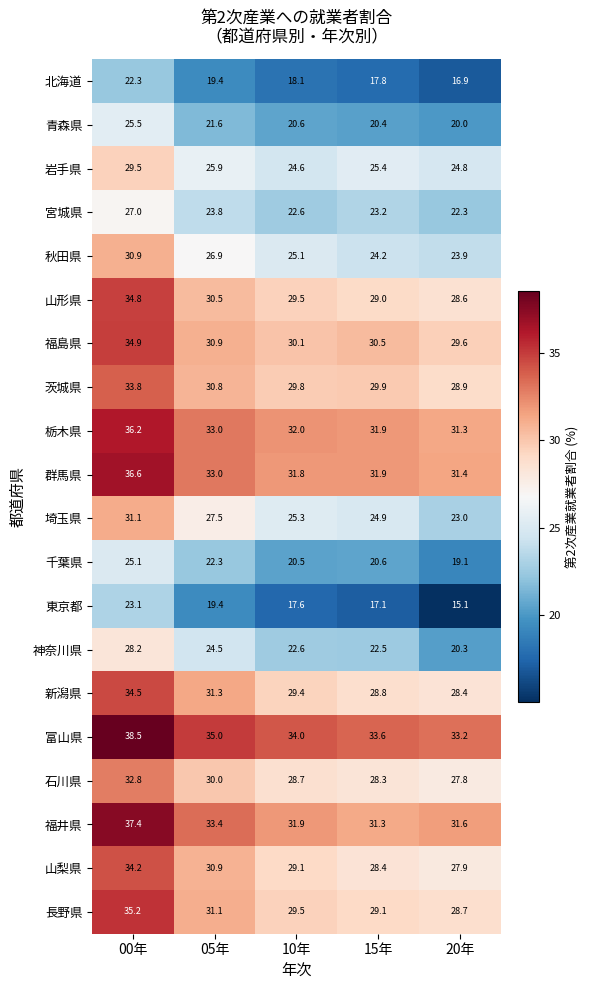

At which category is the sum across all series the highest?

00年